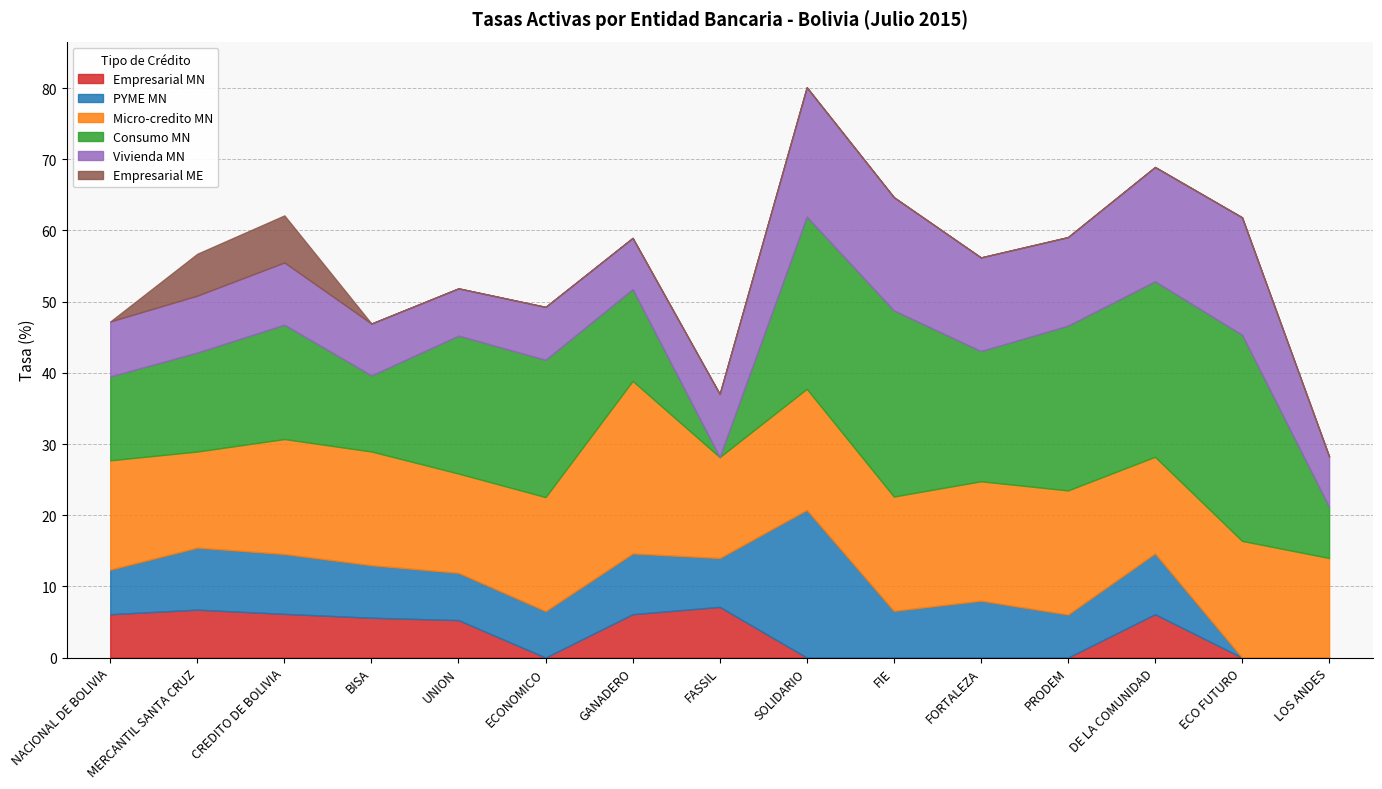

What is the label of the 11th point from the right?

UNION